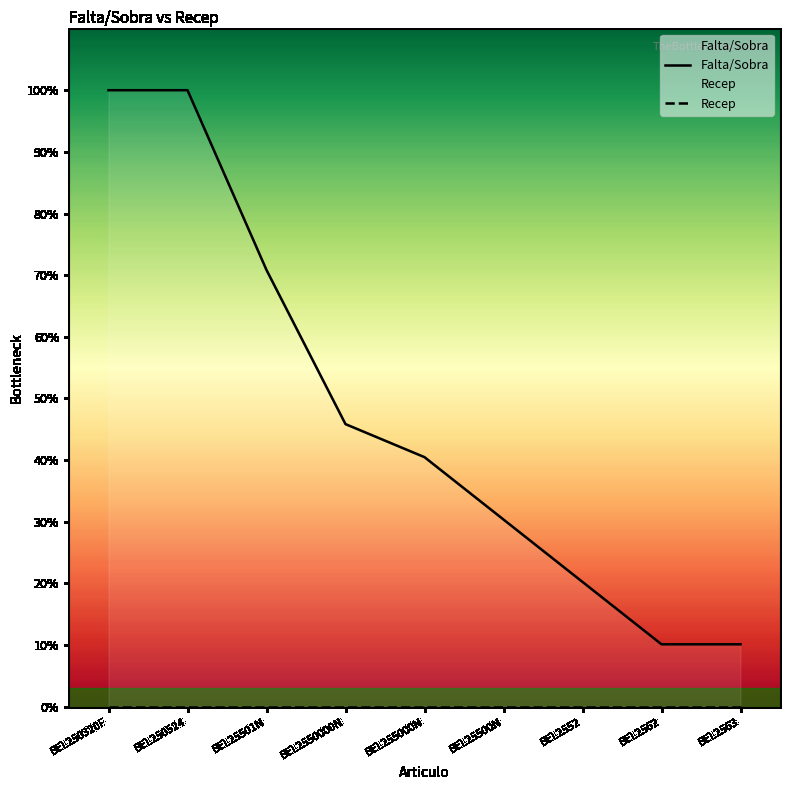

What is the label of the 6th point from the right?

BEL2550000N